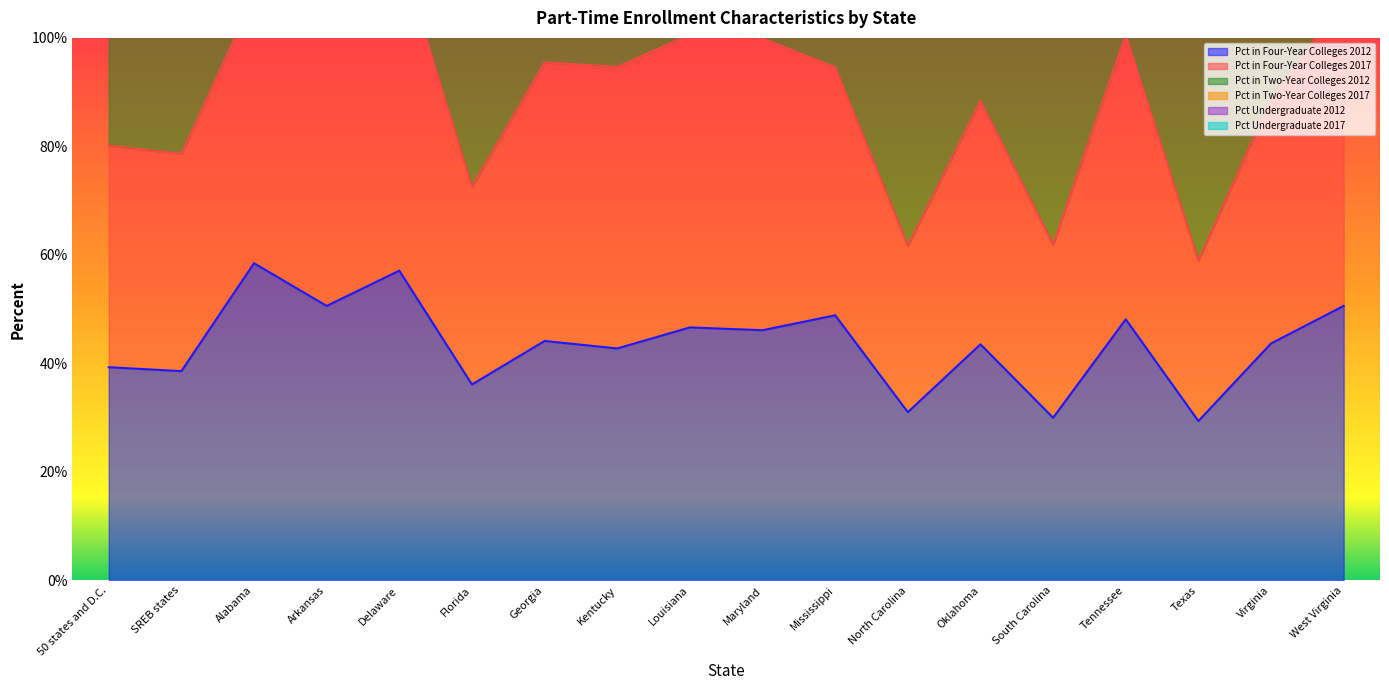

What is the difference between the Pct in Four-Year Colleges 2017 values at Georgia and West Virginia?

5.0